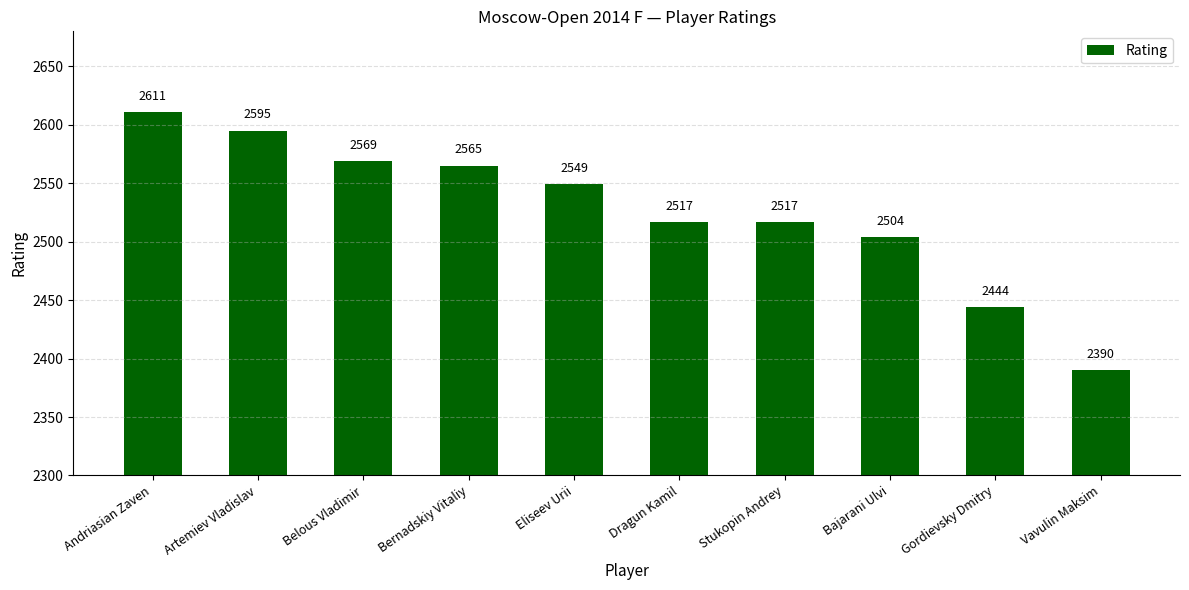

Is it true that the value at Gordievsky Dmitry is 773?

False